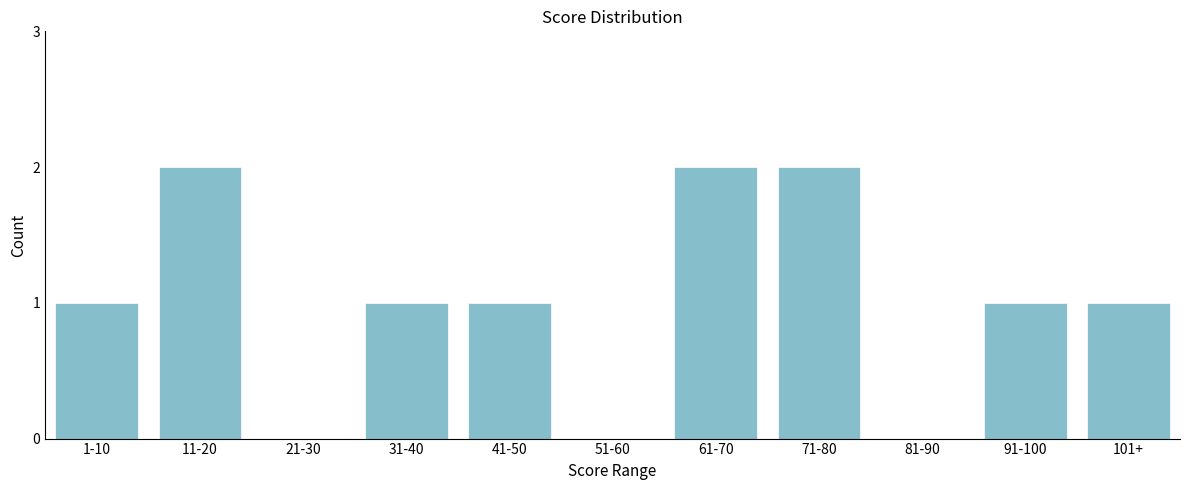

Reading right to left, extract all data points from this chart.

101+=1	91-100=1	81-90=0	71-80=2	61-70=2	51-60=0	41-50=1	31-40=1	21-30=0	11-20=2	1-10=1